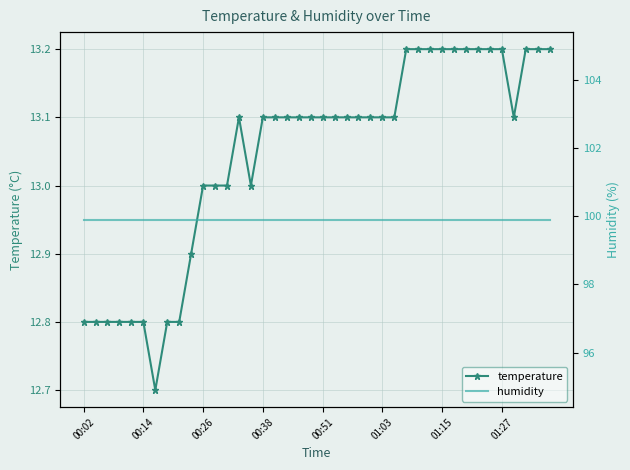

What is the value of the humidity point at the 17th from the left?

99.9